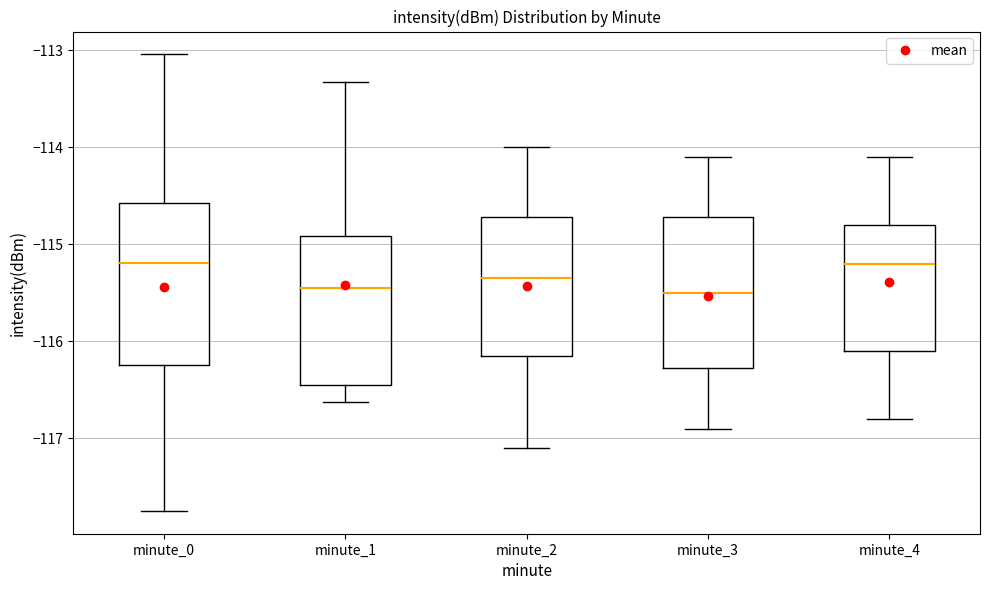

Where does the upper whisker of the box for minute_3 end on the y-axis? The values are not printed on the chart, so give them approximately, as read against the axis.

-114.1